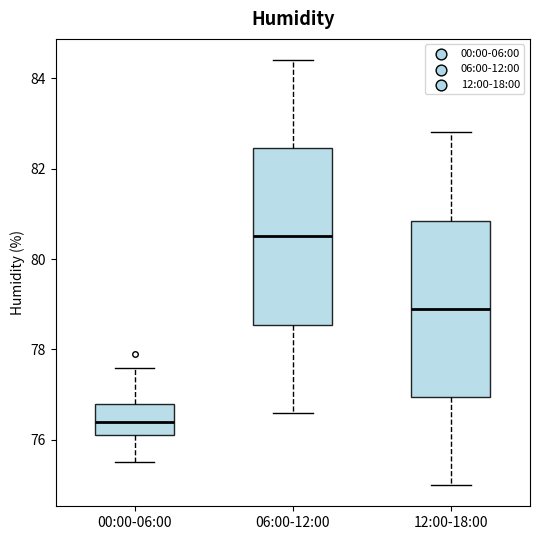

Where does the median line of the box for 12:00-18:00 sit on the y-axis? The values are not printed on the chart, so give them approximately, as read against the axis.

79.0